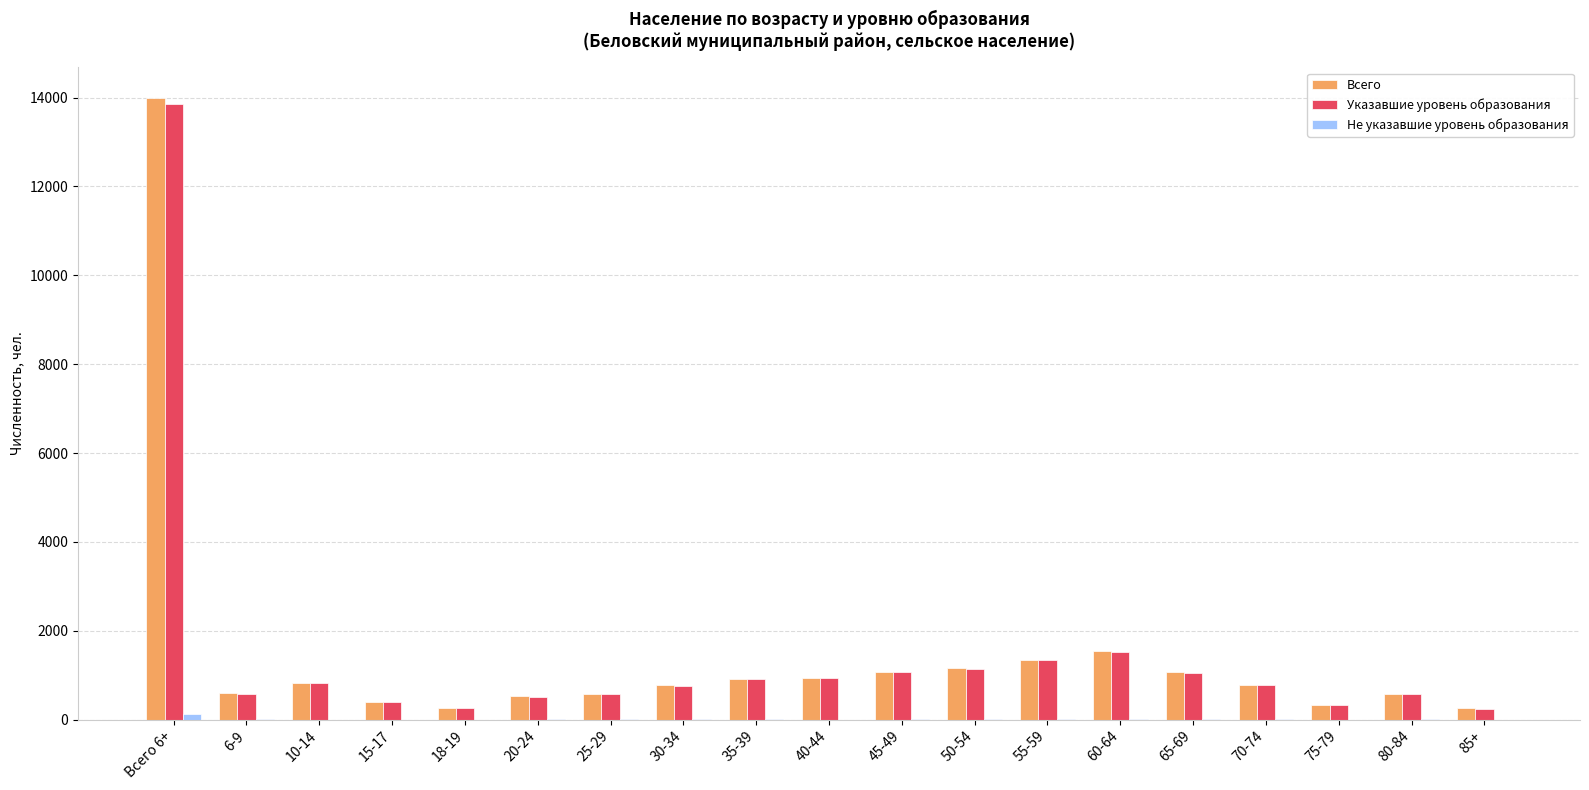

At which label does Всего reach its peak?

Всего 6+